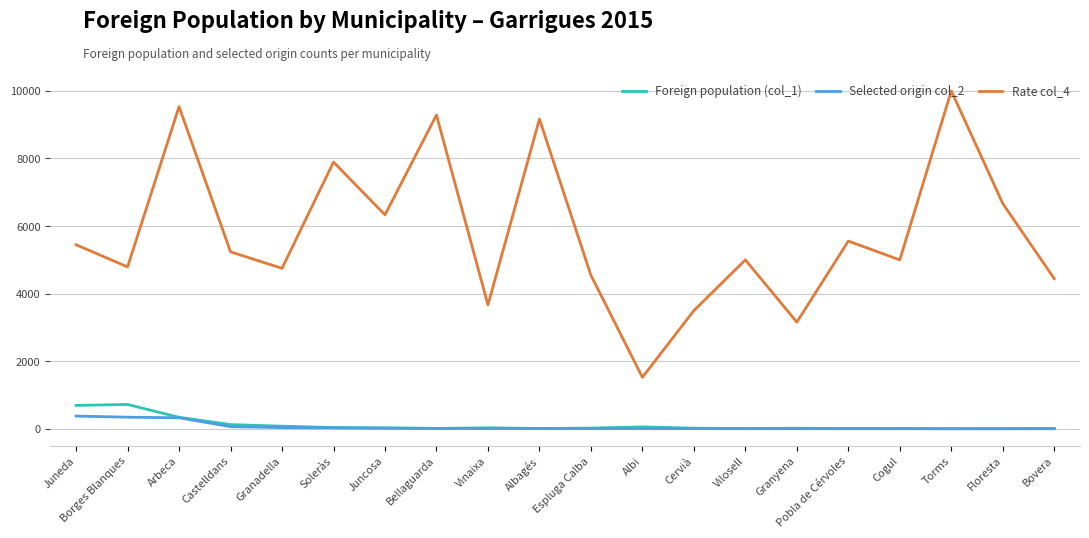

At which label does Rate col_4 reach its minimum?

Albi